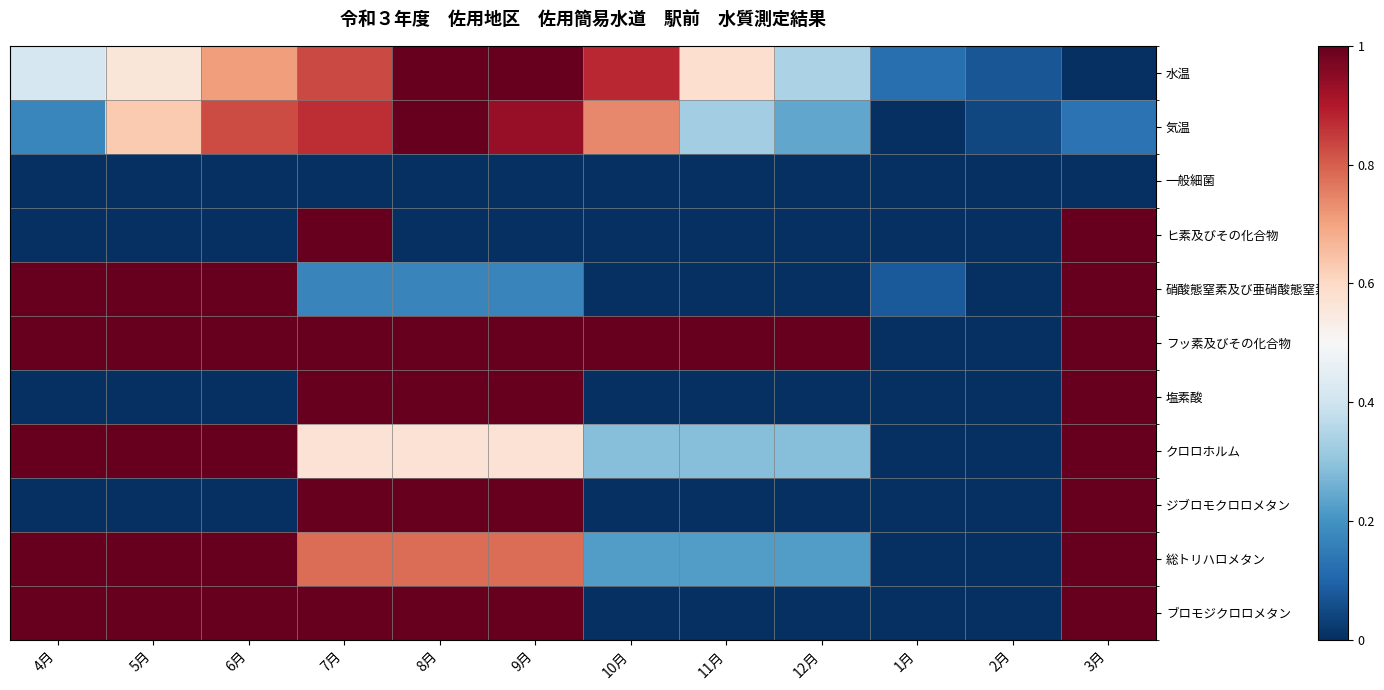

Count the number of categories in the chart.

12